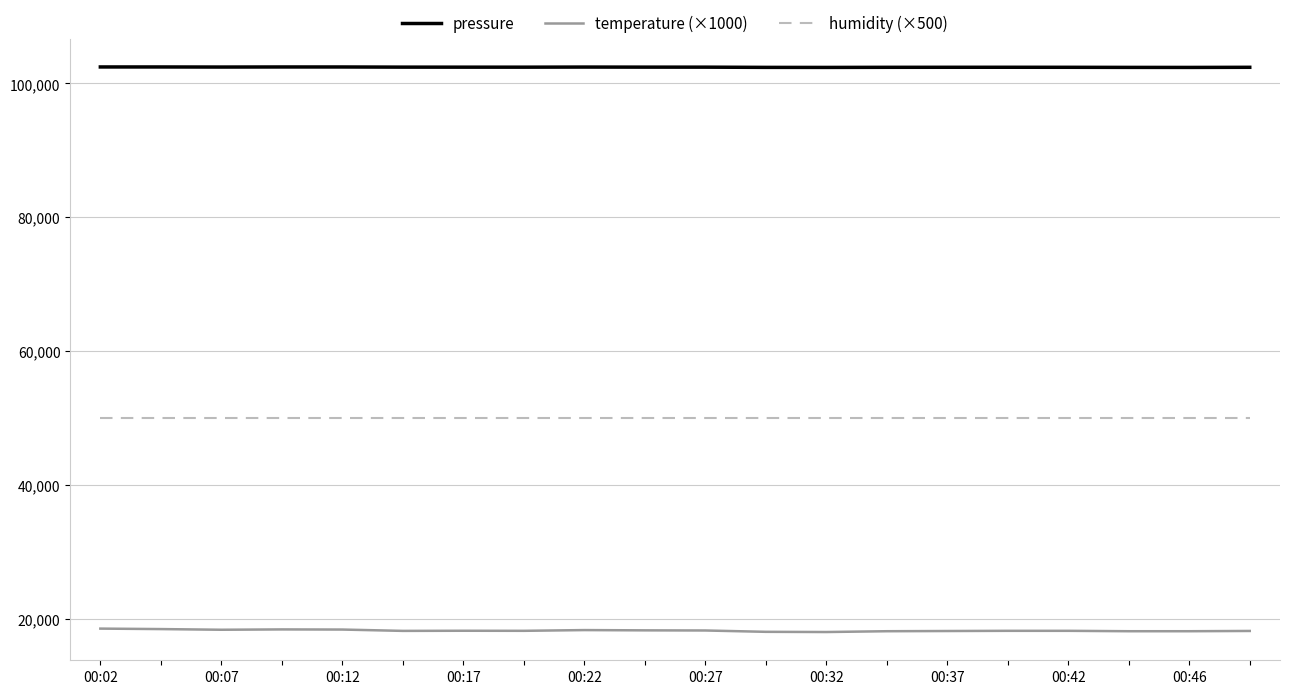

List the series in order of their peak value, highest first.

pressure, humidity (×500), temperature (×1000)